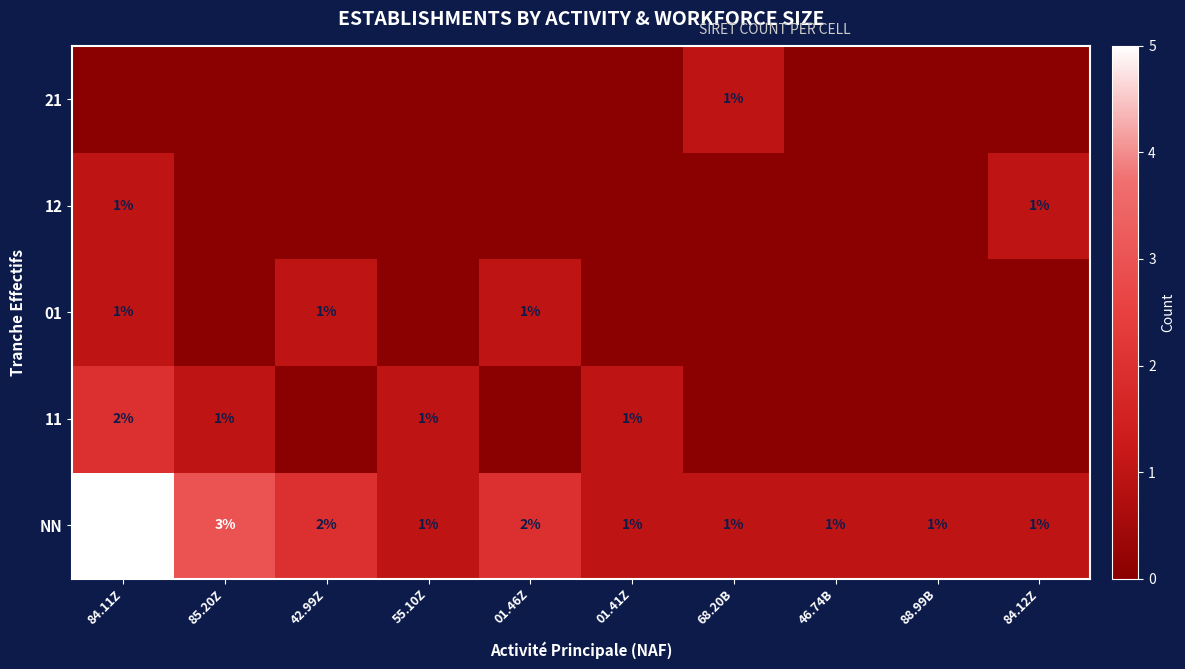

Is it true that 01 equals 1 at 01.46Z?

True